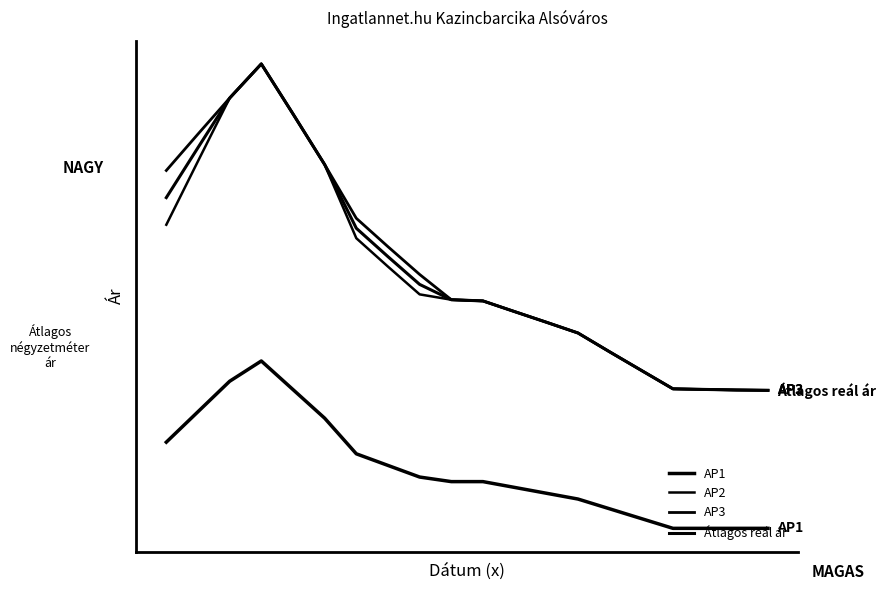

Is this an area chart (filled region under the line)?

No